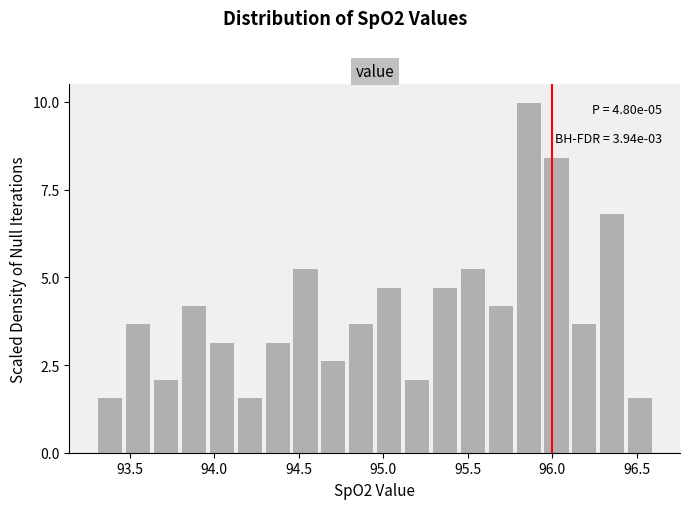

Read against the x-axis, roughly where is the centre of the tallest bar?

95.85